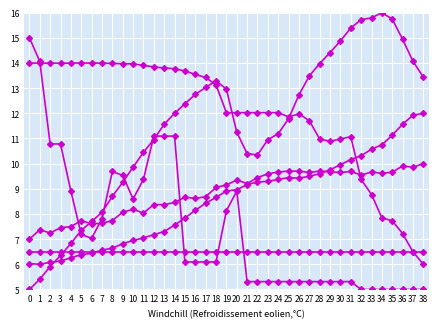

What is the difference between the highest and lowest values at 32?

10.7